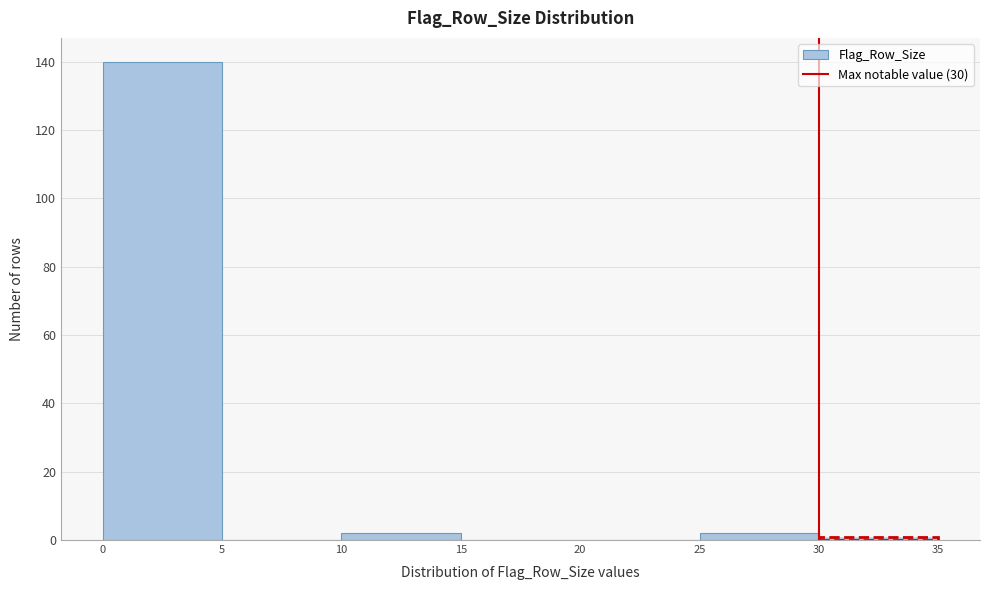

Reading left to right, transcribe this chart: for each bar, give the range it covers on the x-axis and its height. The values are not printed on the chart, so give them approximately, as read against the axis.

0 to 5: 140
5 to 10: 0
10 to 15: 2
15 to 20: 0
20 to 25: 0
25 to 30: 2
30 to 35: under 2